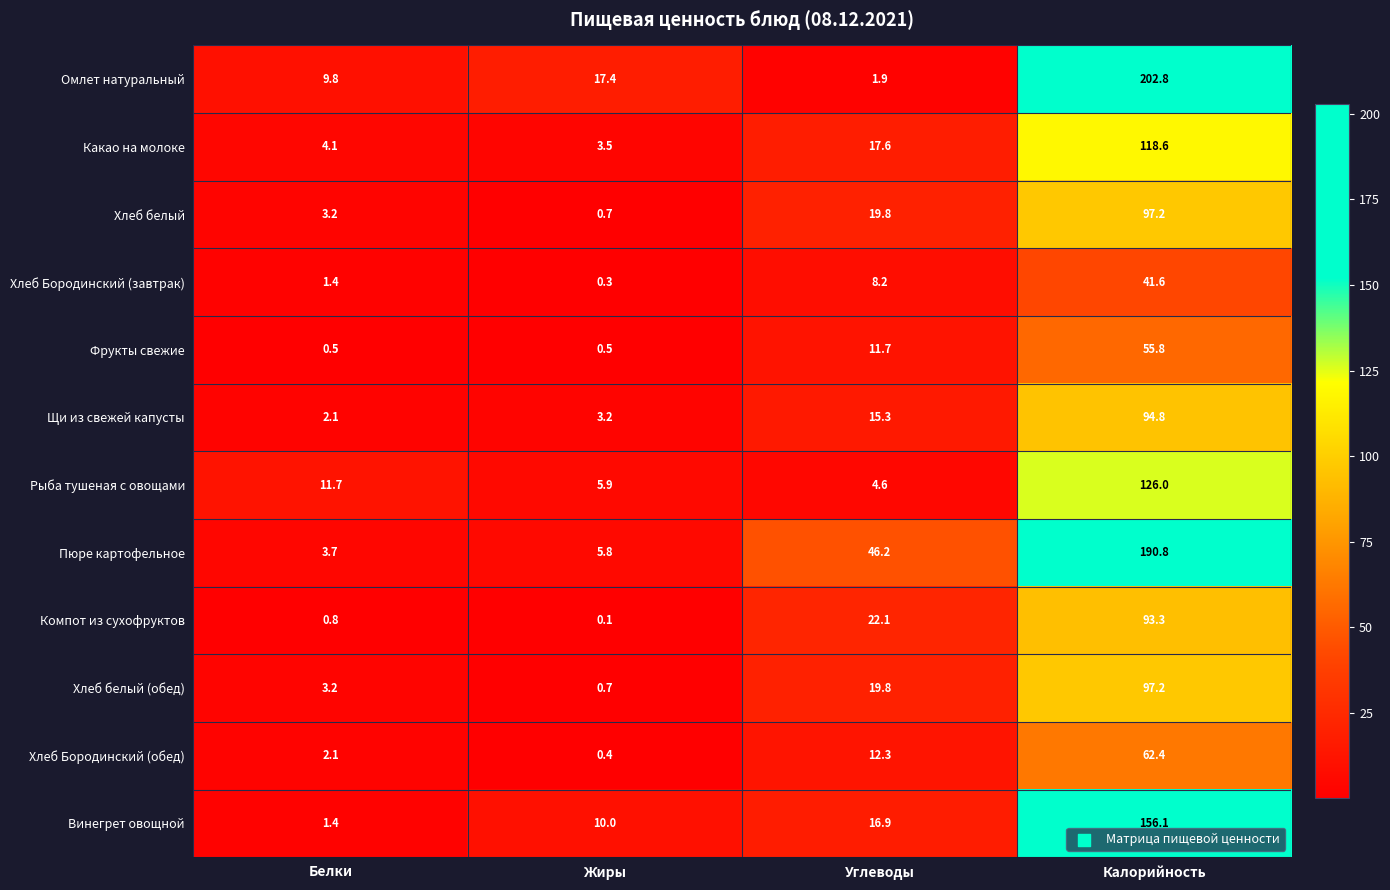

True or false: Хлеб Бородинский (завтрак) has a value of 4.9 at Углеводы.

False